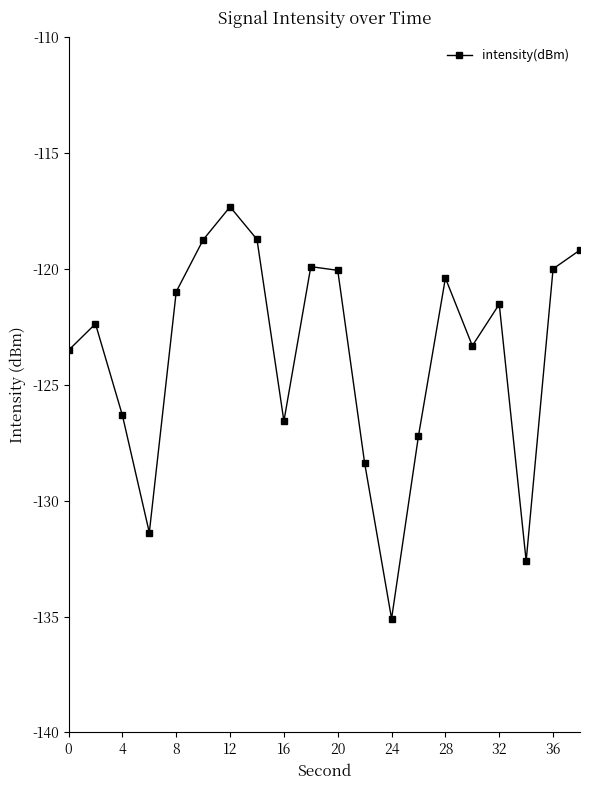

What is the greatest value displayed?

-117.3